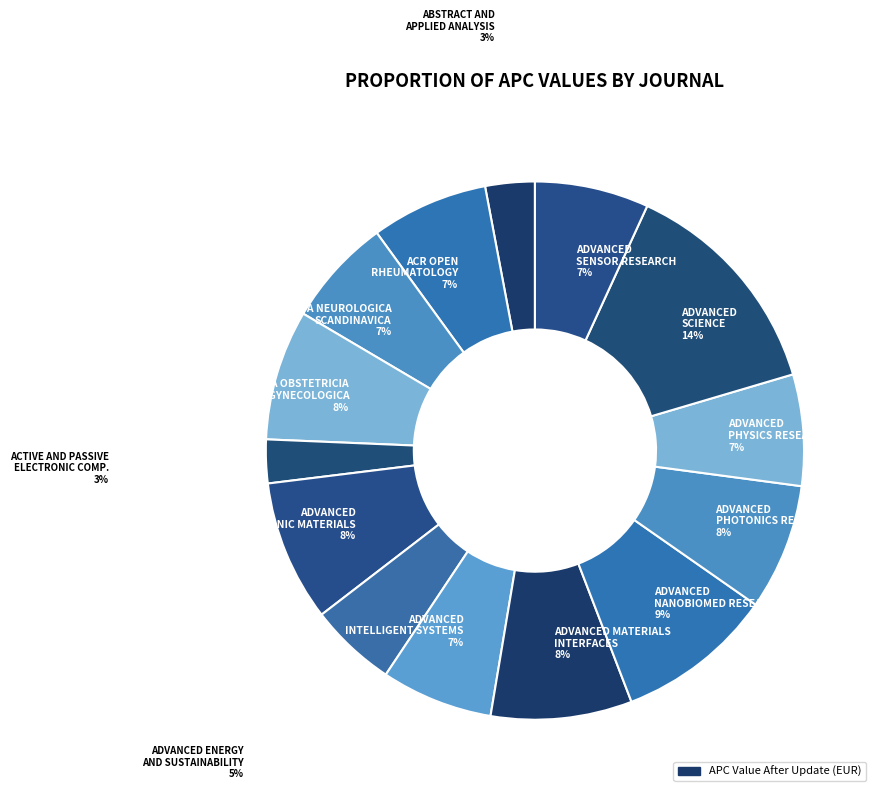

Combined, do ADVANCED ELECTRONIC MATERIALS 8% and ADVANCED ENERGY AND SUSTAINABILITY 5% account for over 50%?

No